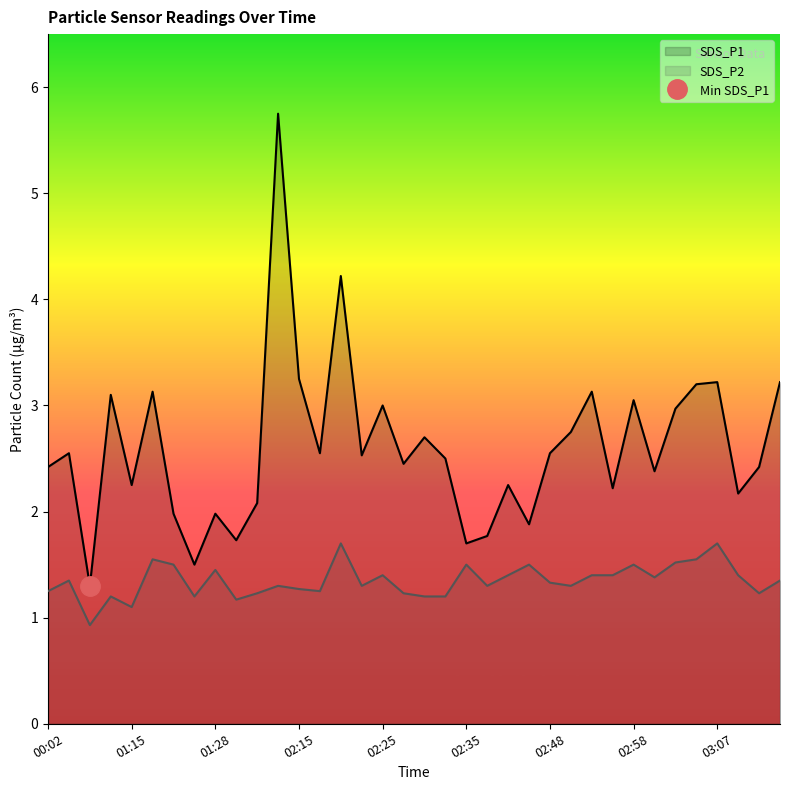

True or false: SDS_P2 and SDS_P1 cross at least once.

False